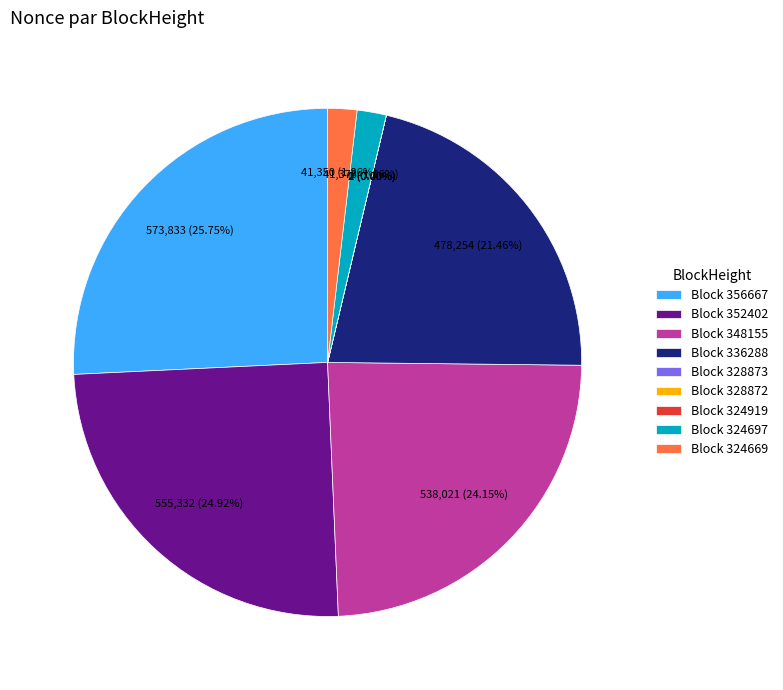

Which slice is the smallest?

324919